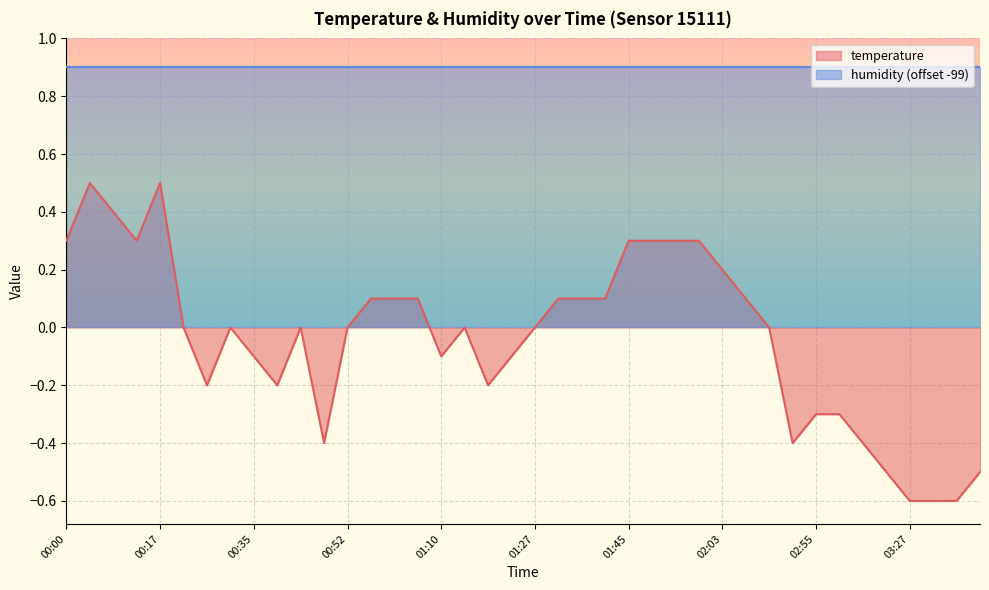

What is the difference between the second highest and second lowest values?

1.1